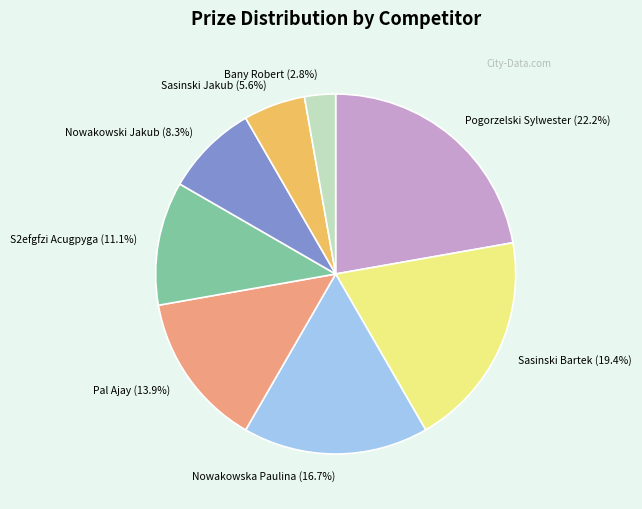

What is the largest slice in the pie chart?

Pogorzelski Sylwester